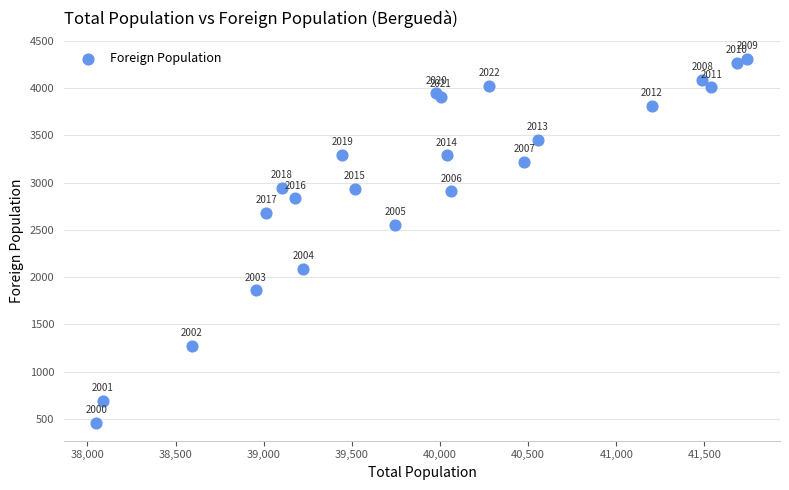

What Y value in the scatter plot is closest to 2384?

2556